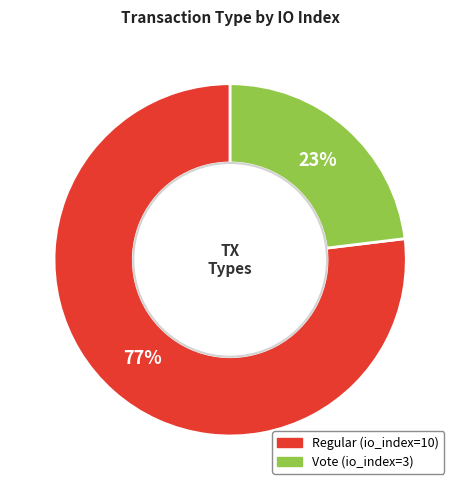

What is the smallest slice in the pie chart?

Vote (io_index=3)